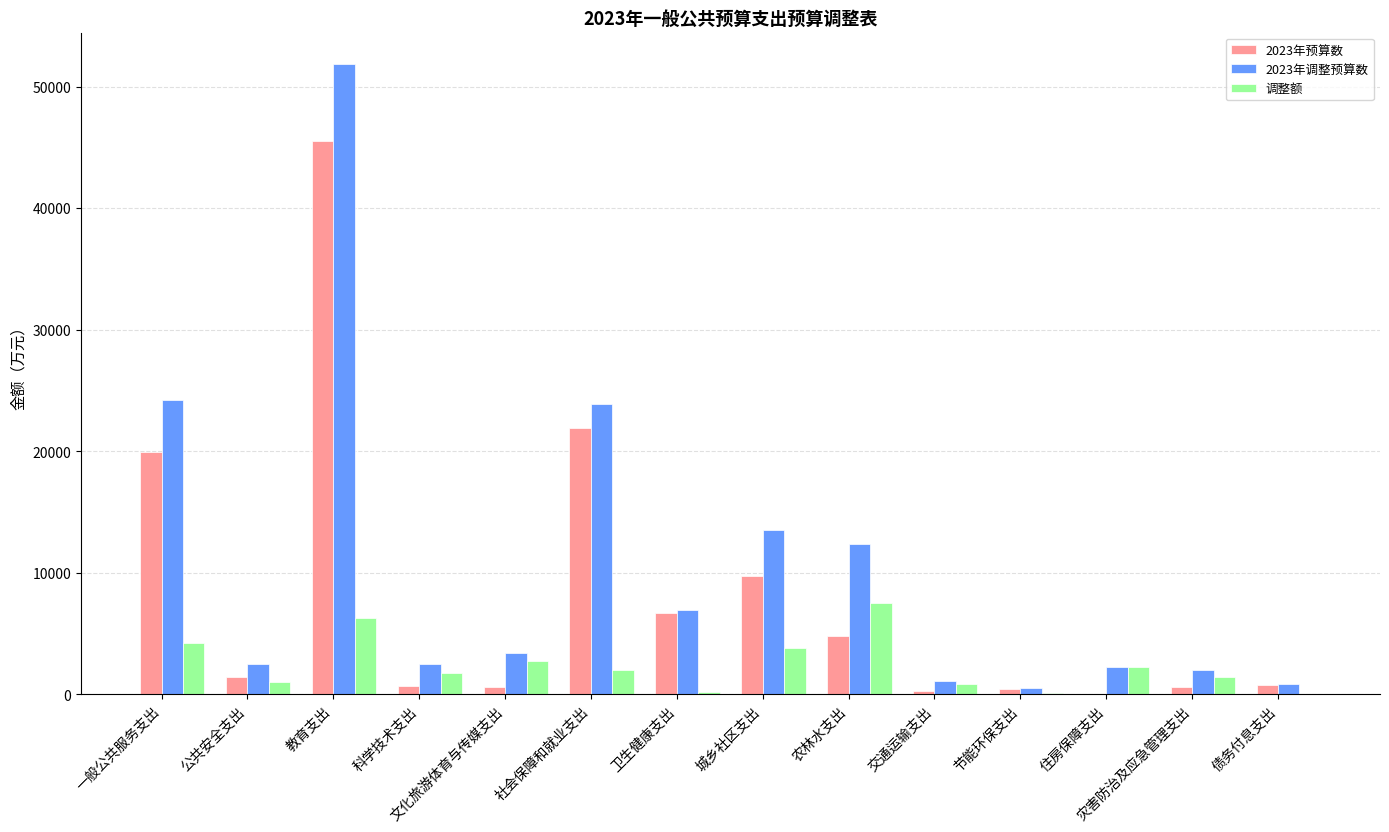

Which series has the largest total across all categories?

2023年调整预算数